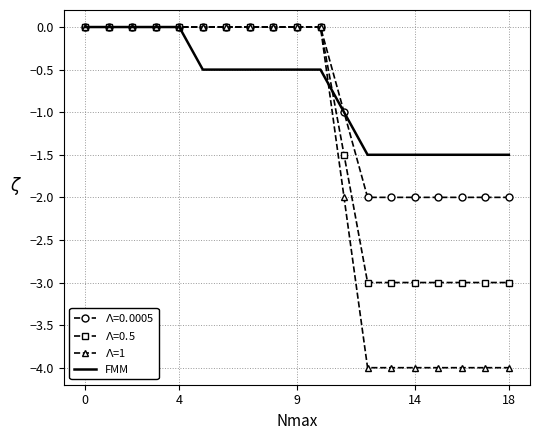

Which series ends up on top after the final intersection of FMM and $\Lambda$=1?

FMM